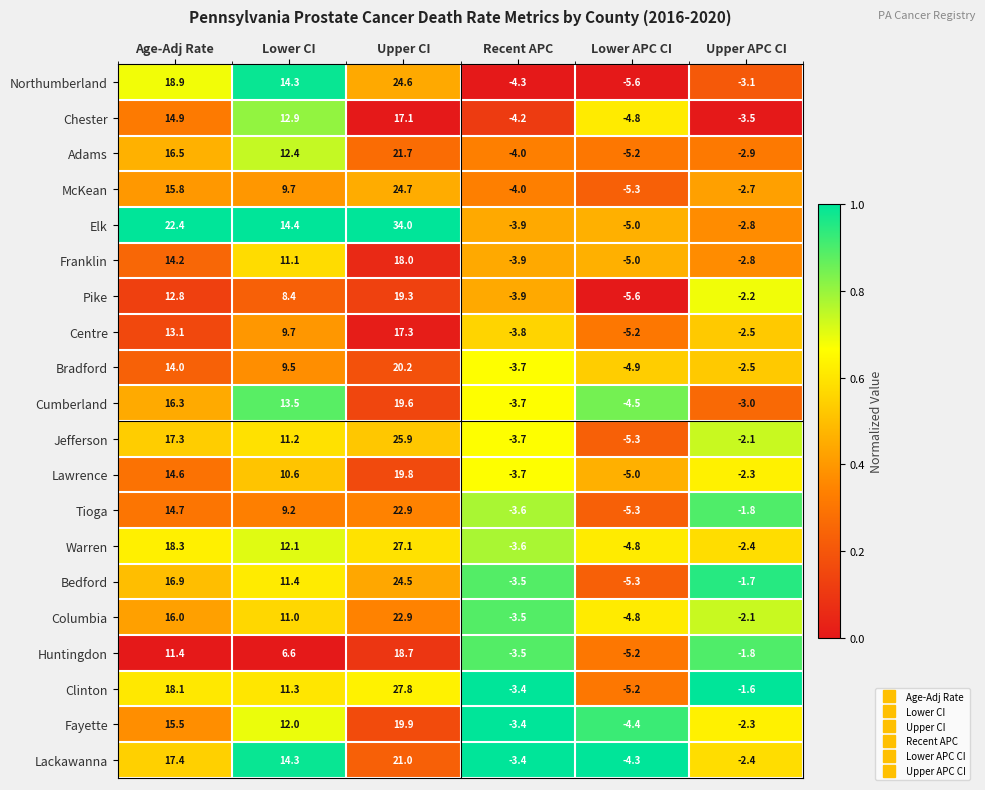

What is the greatest value displayed?

34.0